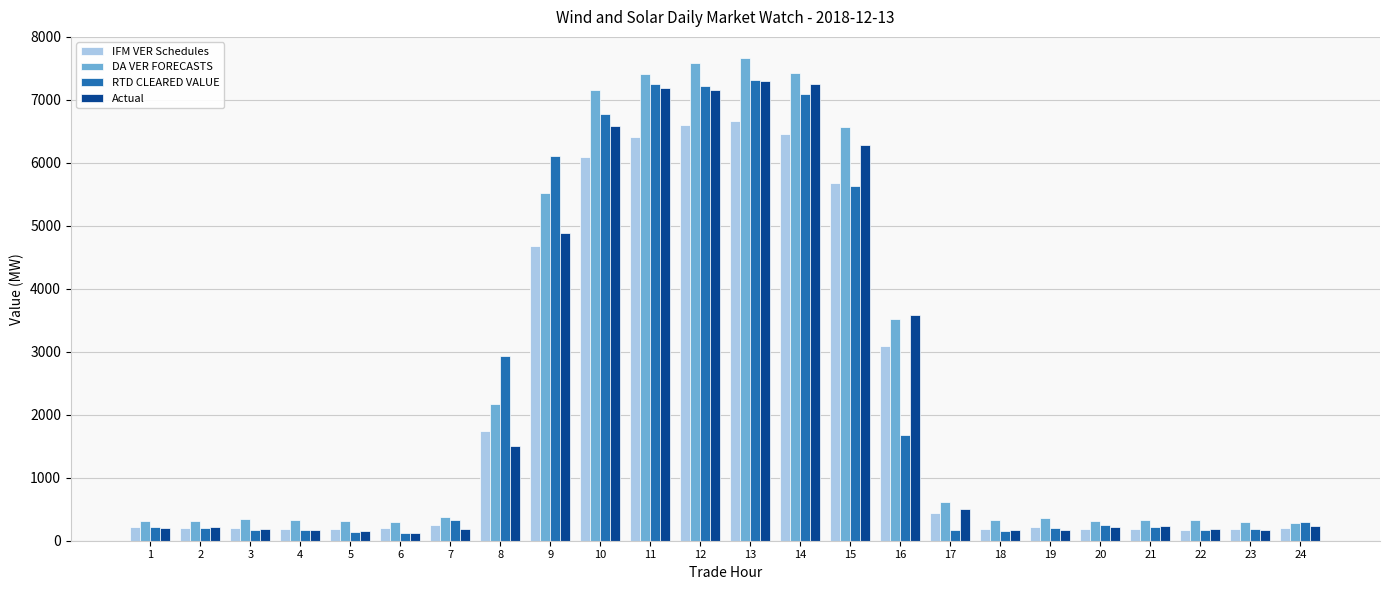

What is the difference between the highest and lowest values at 17?

444.3